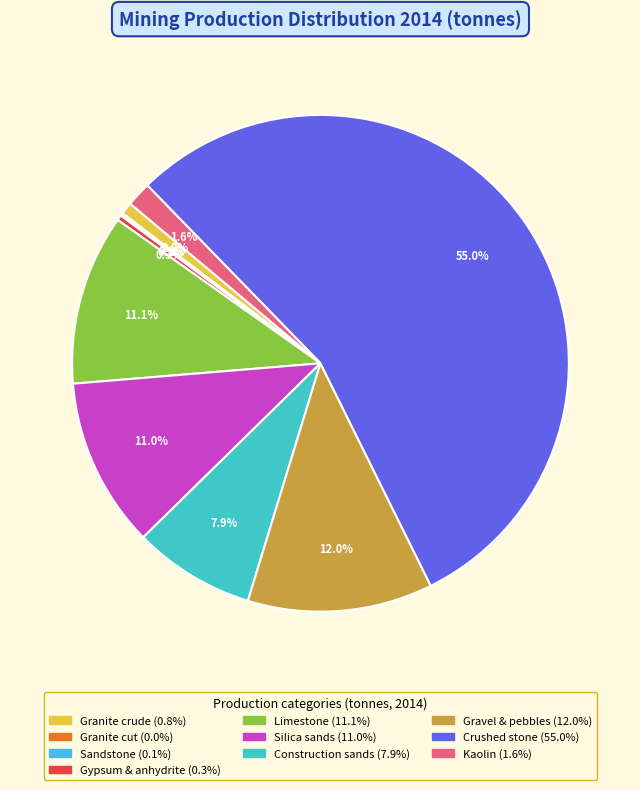

Which category has the biggest portion of the pie?

Crushed stone